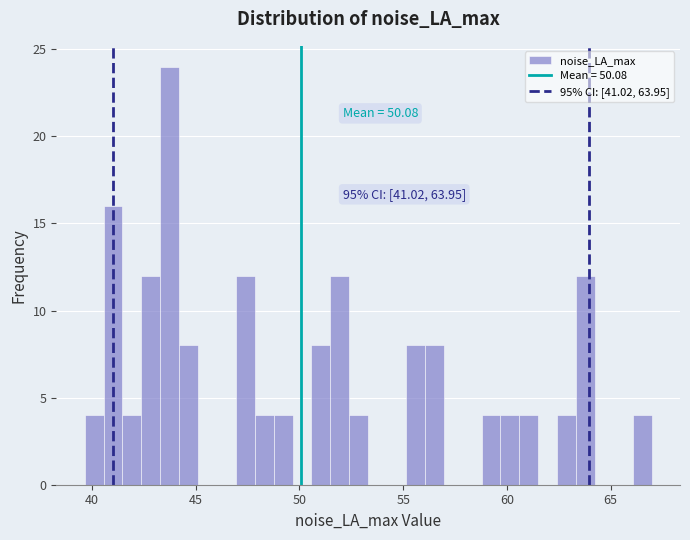

Read against the x-axis, roughly where is the centre of the tallest bar?

43.5